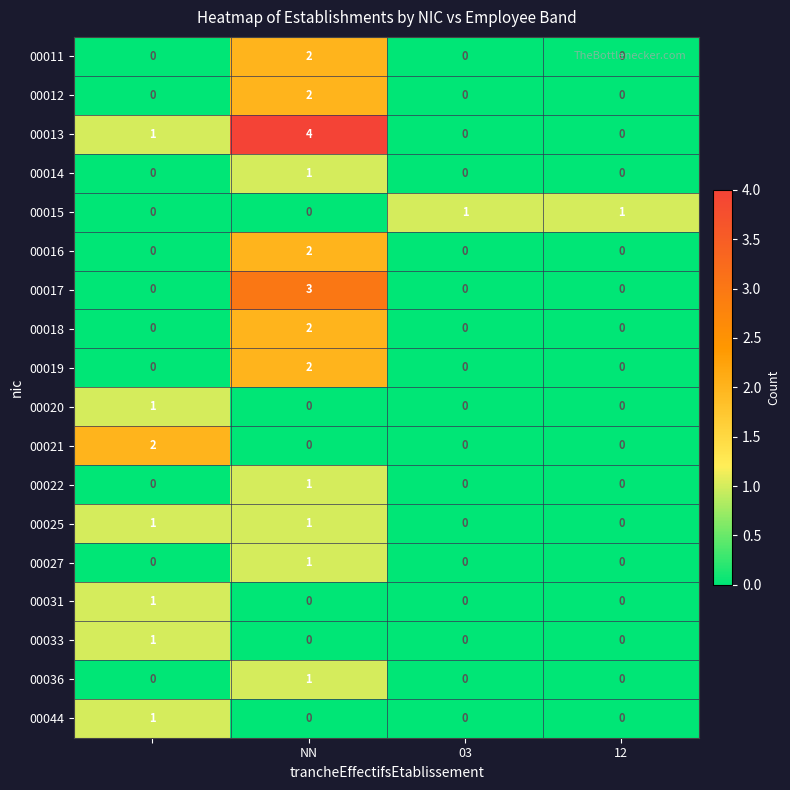

Which series has the widest spread of values?

00013